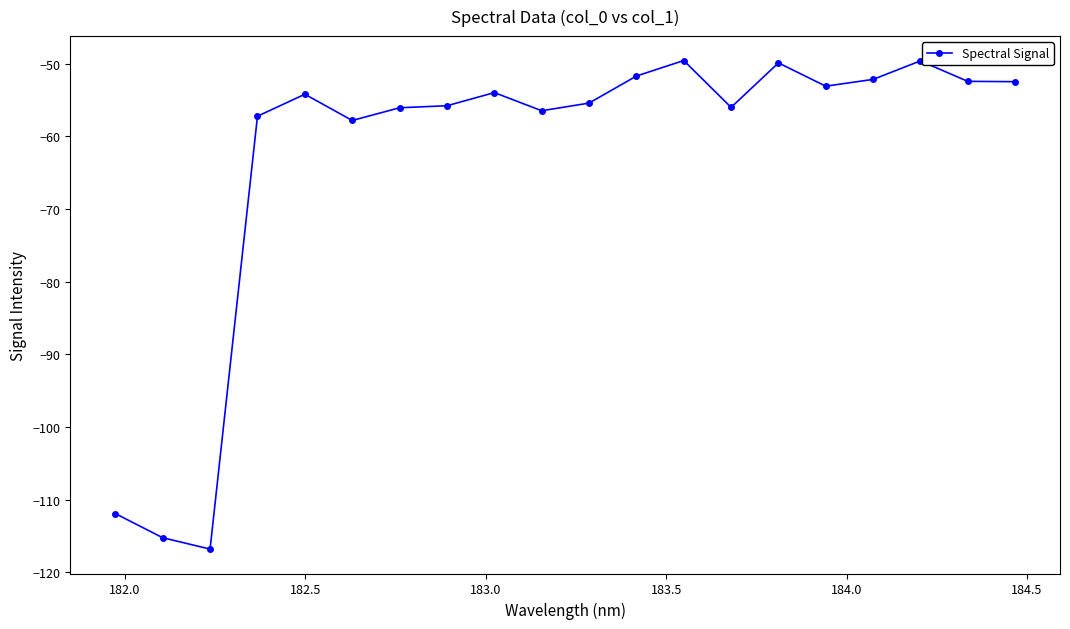

What is the smallest value displayed?

-116.8